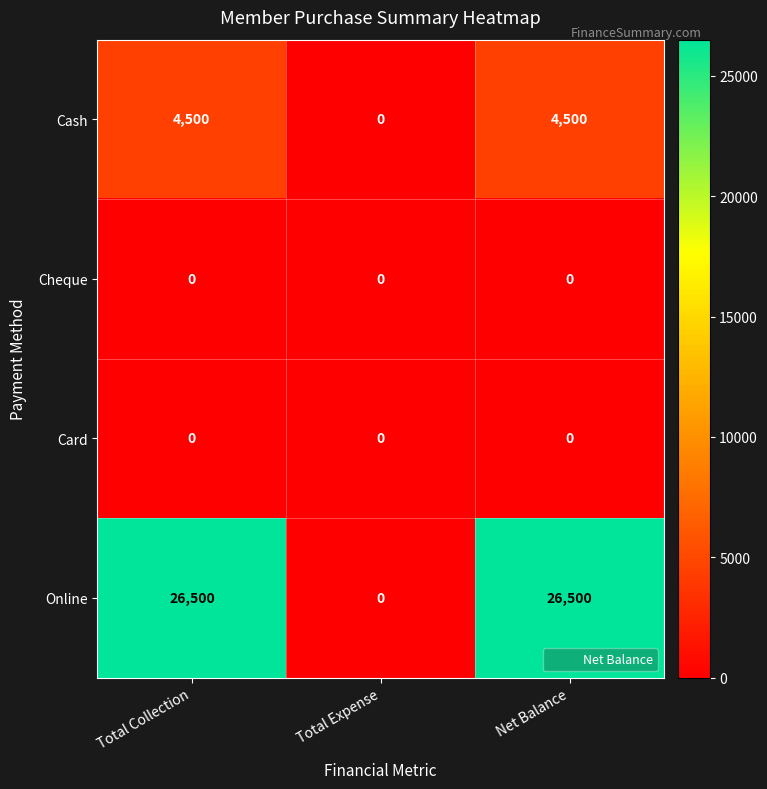

How many series are shown in this chart?

4